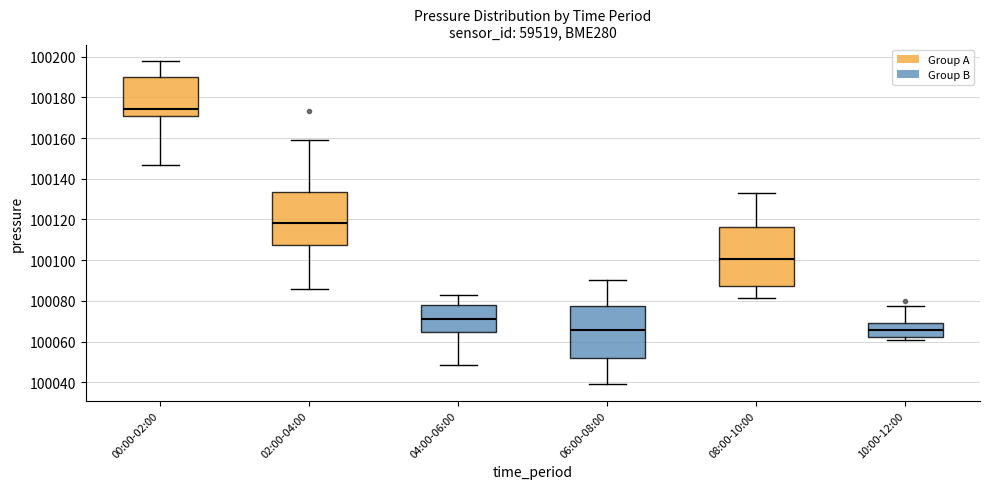

Reading left to right, transcribe this box plot: for each box, give where its median line is, the range the box spans, and where its two whiskers end, as read against the y-axis. The values are not printed on the chart, so give them approximately, as read against the axis.

00:00-02:00: median 100174, box 100172 to 100190, whiskers 100146 to 100198
02:00-04:00: median 100118, box 100108 to 100134, whiskers 100086 to 100160
04:00-06:00: median 100070, box 100064 to 100078, whiskers 100048 to 100084
06:00-08:00: median 100066, box 100052 to 100078, whiskers 100038 to 100090
08:00-10:00: median 100100, box 100088 to 100116, whiskers 100082 to 100132
10:00-12:00: median 100066, box 100062 to 100070, whiskers 100060 to 100078